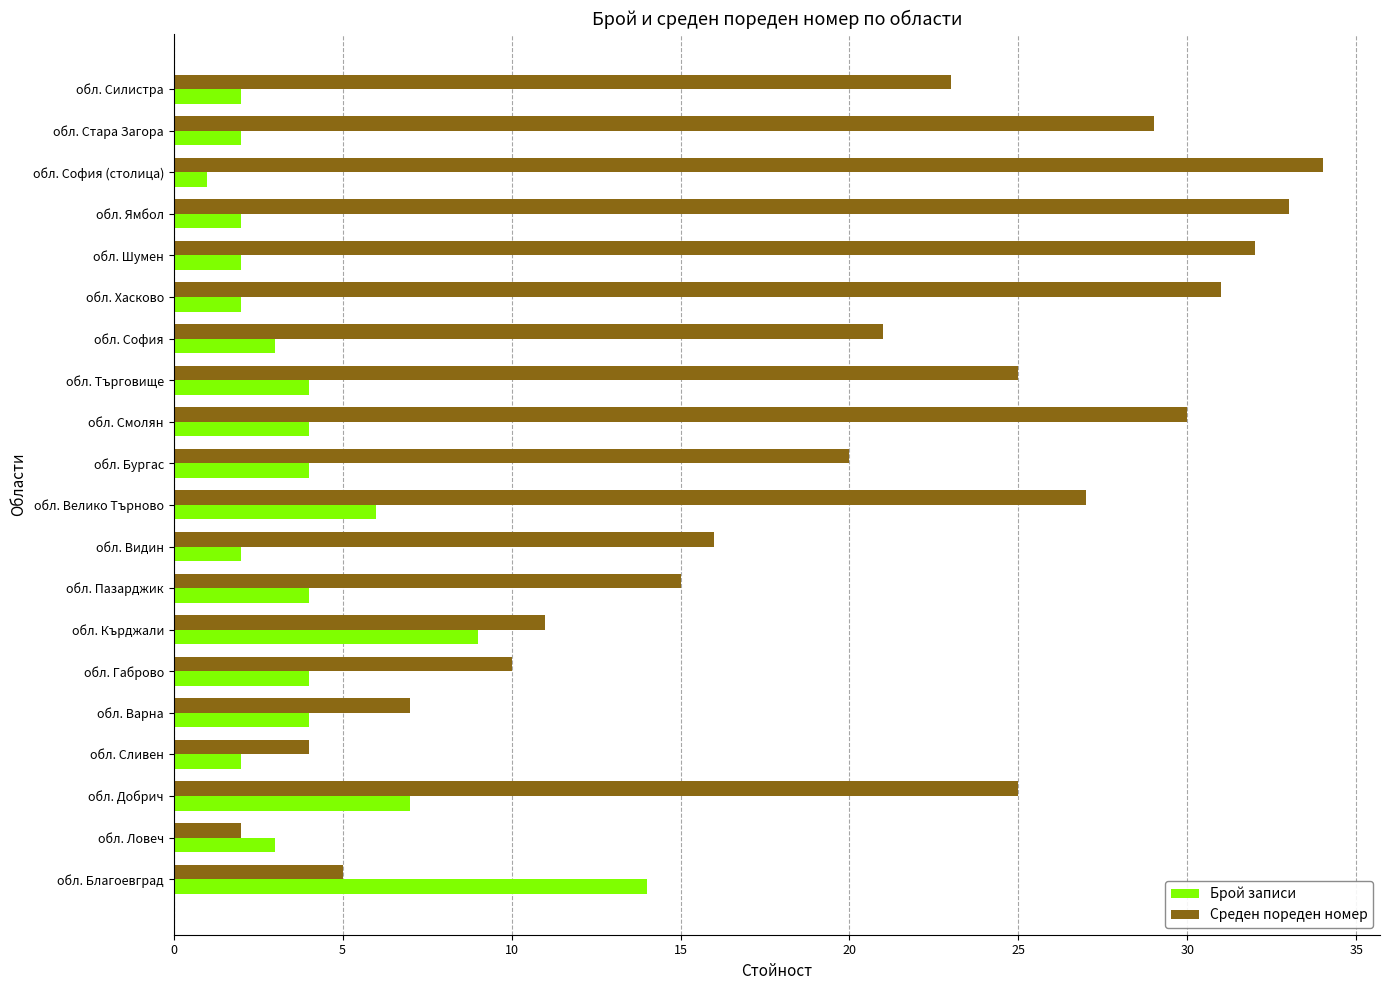

Which series has the widest spread of values?

Среден пореден номер